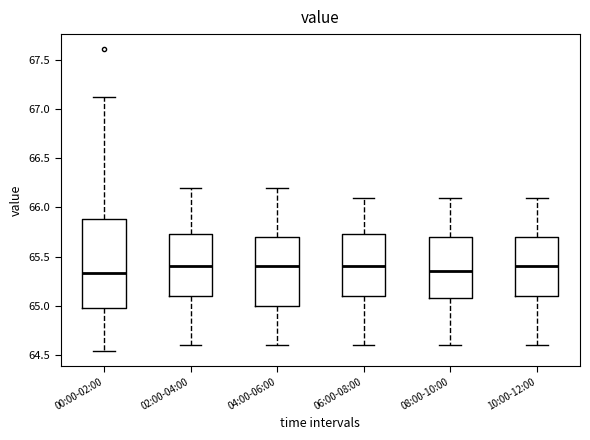

Reading left to right, read every box against the y-axis: the position of its median line, the range the box covers, and the ends of its whiskers. The values are not printed on the chart, so give them approximately, as read against the axis.

00:00-02:00: median 65.35, box 65.00 to 65.90, whiskers 64.55 to 67.10
02:00-04:00: median 65.40, box 65.10 to 65.75, whiskers 64.60 to 66.20
04:00-06:00: median 65.40, box 65.00 to 65.70, whiskers 64.60 to 66.20
06:00-08:00: median 65.40, box 65.10 to 65.75, whiskers 64.60 to 66.10
08:00-10:00: median 65.35, box 65.10 to 65.70, whiskers 64.60 to 66.10
10:00-12:00: median 65.40, box 65.10 to 65.70, whiskers 64.60 to 66.10